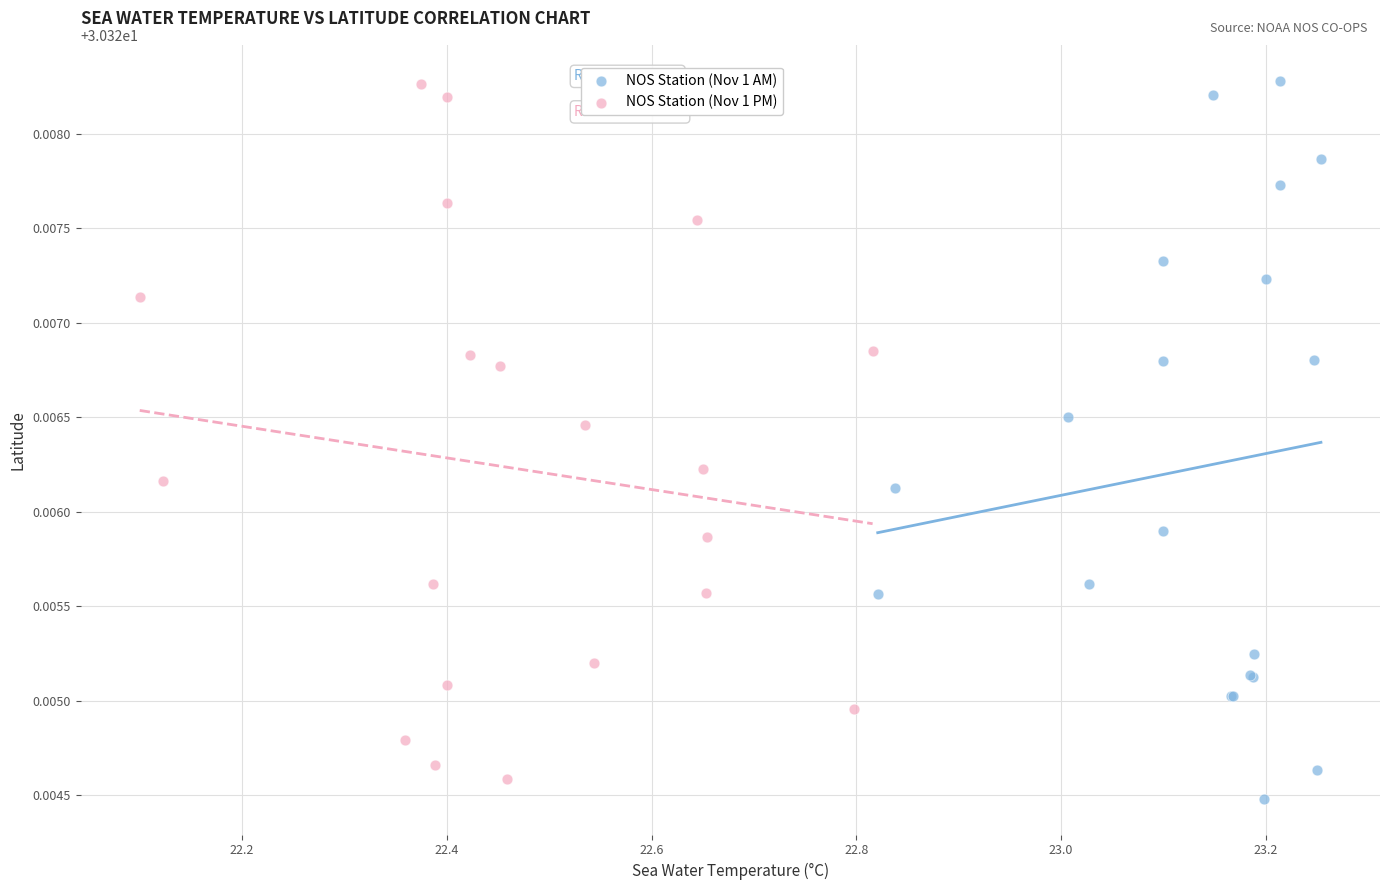

Which series has the widest spread of Y values?

NOS Station (Nov 1 AM)